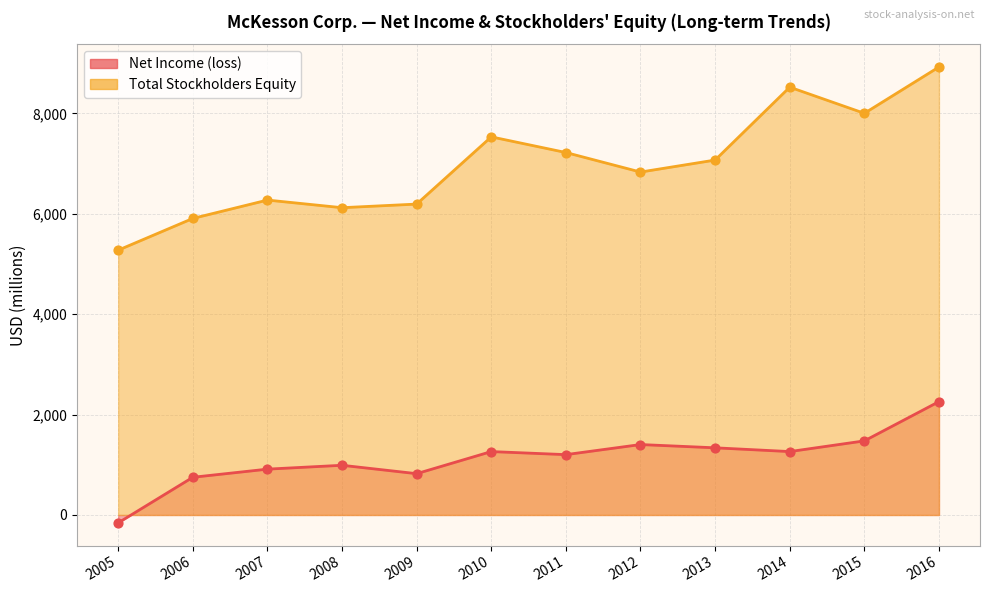

At which category is the sum across all series the highest?

2016